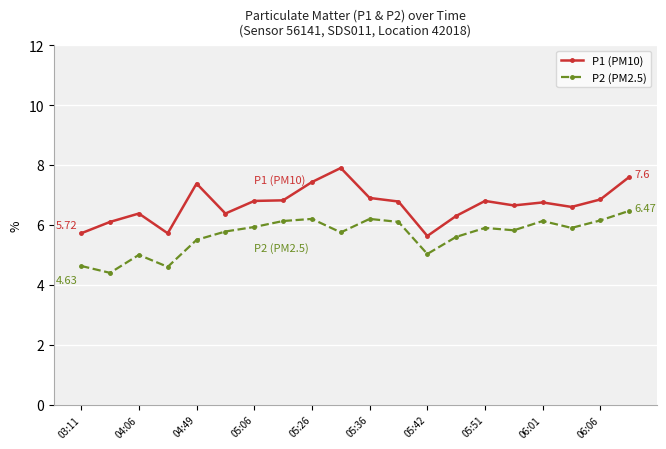

What are all the series names shown in the legend?

P1 (PM10), P2 (PM2.5)